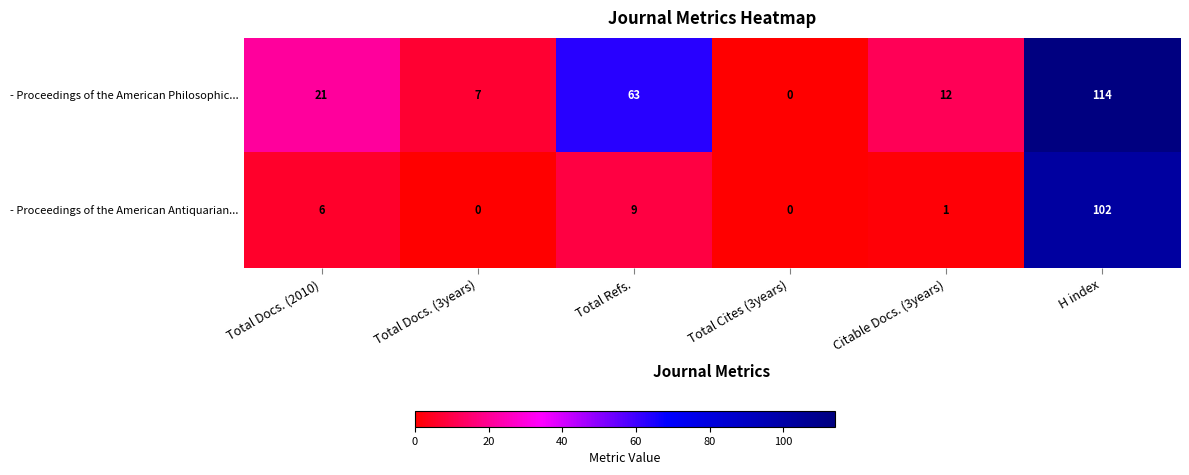

Reading right to left, transcribe all the data shown in this chart.

- Proceedings of the American Philosophic...: H index=114	Citable Docs. (3years)=12	Total Cites (3years)=0	Total Refs.=63	Total Docs. (3years)=7	Total Docs. (2010)=21
- Proceedings of the American Antiquarian...: H index=102	Citable Docs. (3years)=1	Total Cites (3years)=0	Total Refs.=9	Total Docs. (3years)=0	Total Docs. (2010)=6